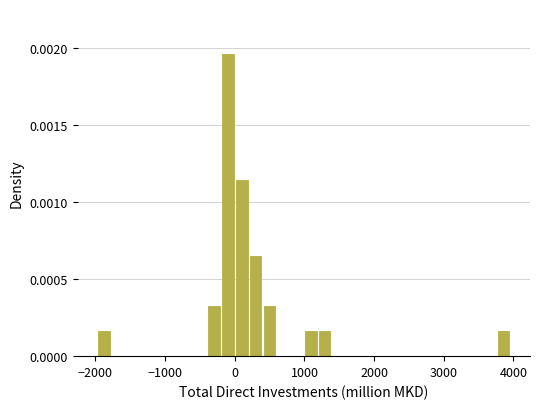

Around what value on the x-axis is the tallest bar? Give the approximate position of its centre, as read against the axis.

-100